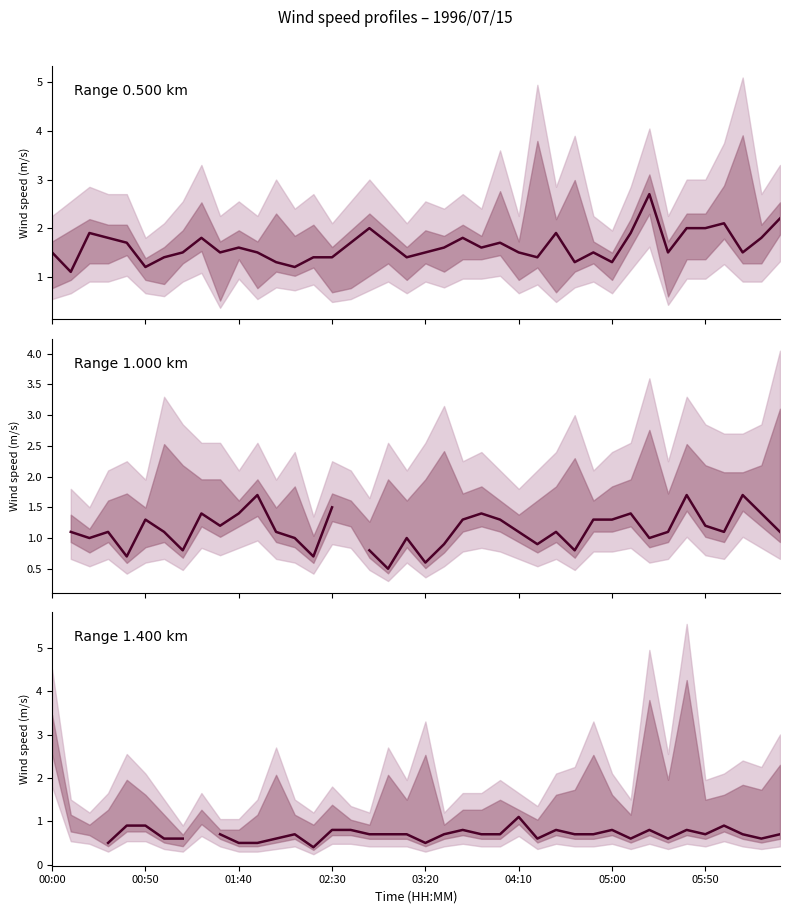

Which series has the largest total across all categories?

Range 0.500 km